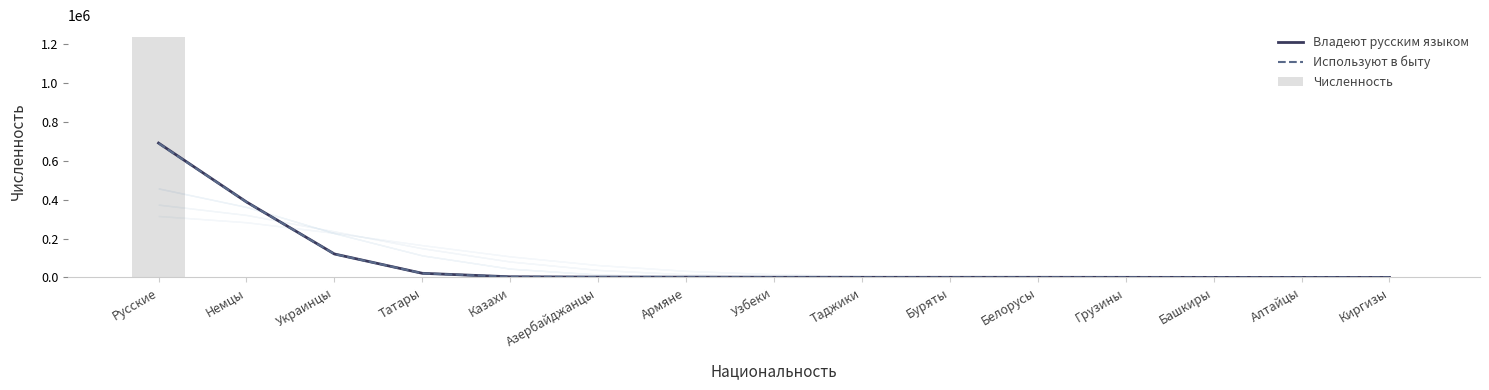

What are all the series names shown in the legend?

Владеют русским языком, Используют в быту, Численность